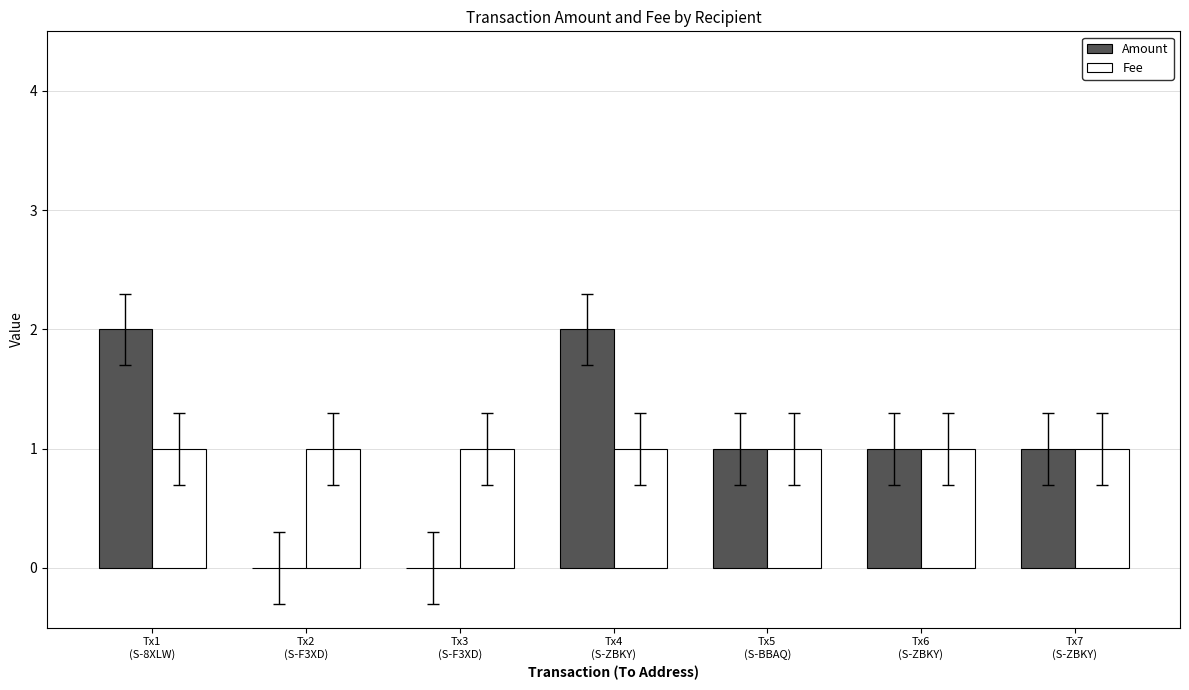

What is the sum of all Amount values?

7